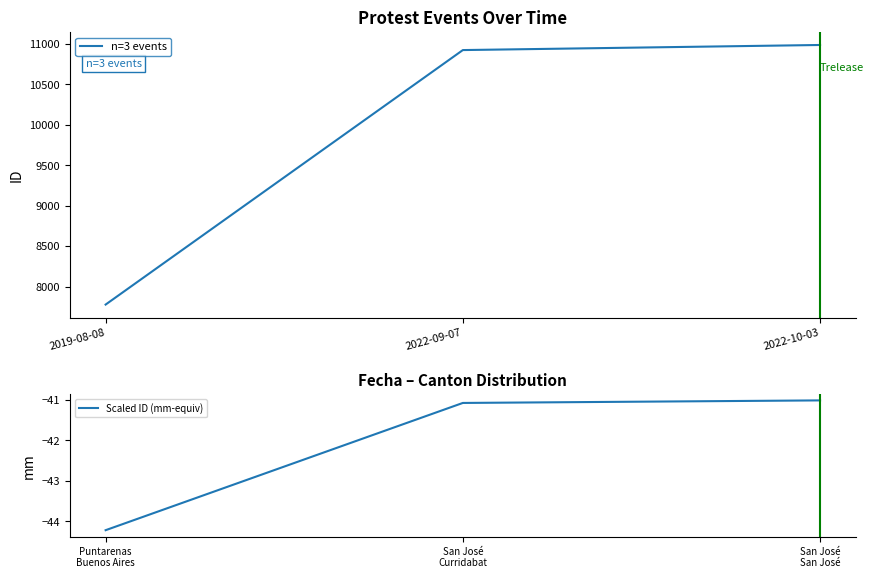

How many distinct data groups are displayed?

2